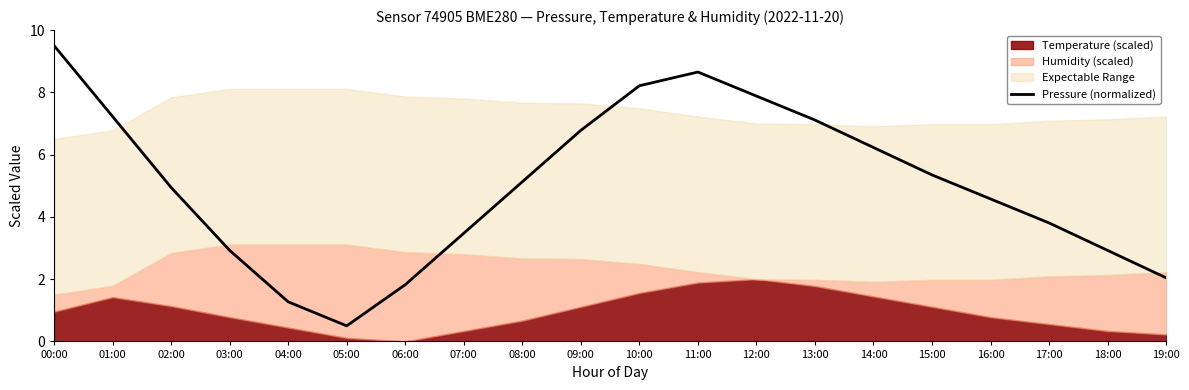

List the labels in order of value, largest first.

00:00, 11:00, 10:00, 12:00, 01:00, 13:00, 09:00, 14:00, 15:00, 08:00, 02:00, 16:00, 17:00, 07:00, 03:00, 18:00, 19:00, 06:00, 04:00, 05:00